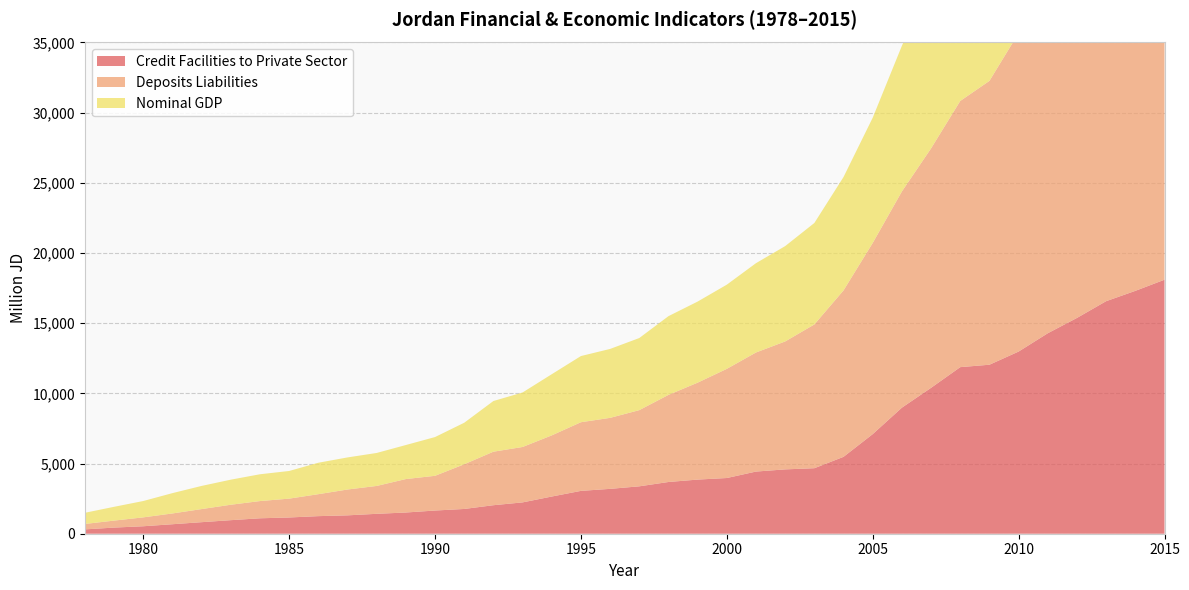

Reading left to right, what are all the values shown in this chart?

Credit Facilities to Private Sector: 308.8	437.3	532.0	676.3	822.7	965.5	1099.7	1157.2	1252.9	1309.2	1418.3	1511.5	1652.7	1764.3	2031.6	2232.2	2649.8	3053.2	3196.5	3377.1	3685.7	3857.1	3969.0	4428.9	4584.6	4667.3	5479.0	7097.4	8981.9	10395.8	11869.3	12041.3	12979.1	14284.0	15375.6	16569.1	17304.1	18098.1
Deposits Liabilities: 387.2	497.7	633.2	767.6	933.3	1099.2	1227.2	1343.0	1564.2	1840.7	1986.3	2383.0	2474.0	3184.9	3812.6	3947.5	4357.2	4891.5	5058.7	5428.2	6206.2	6906.4	7778.1	8484.5	9114.8	10244.5	11858.8	13618.4	15404.6	17059.7	18964.8	20223.0	22694.6	24625.5	27125.7	28392.0	29899.5	32381.9
Nominal GDP: 795.4	982.5	1164.8	1448.7	1649.9	1786.6	1909.7	1970.5	2240.5	2286.6	2349.5	2425.4	2760.9	2958.0	3610.5	3884.1	4358.2	4714.6	4911.3	5137.4	5609.9	5778.2	5998.7	6363.8	6794.0	7228.8	8078.9	8925.3	10378.2	12057.0	16108.0	16640.2	19527.8	20477.0	21965.0	23852.0	25437.0	26673.0